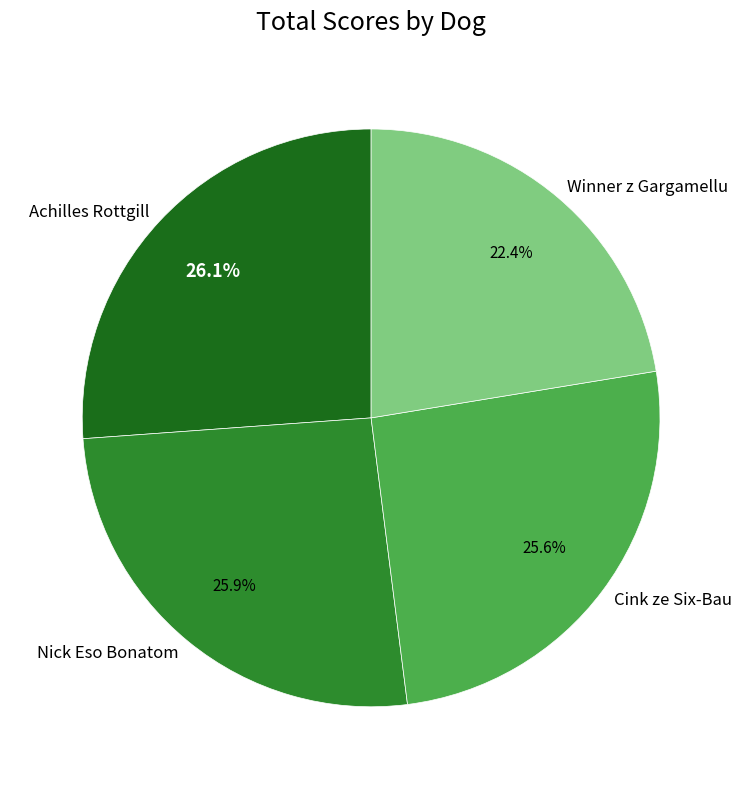

To the nearest percent, what is the difference between the largest and smallest slice percentages?

4%